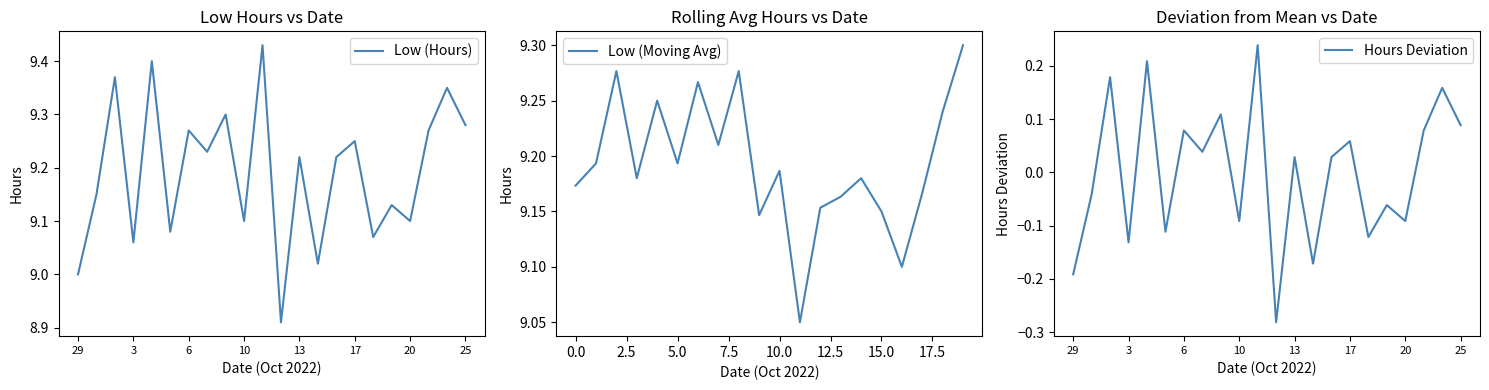

True or false: the data shows 9.1 at 18.

True